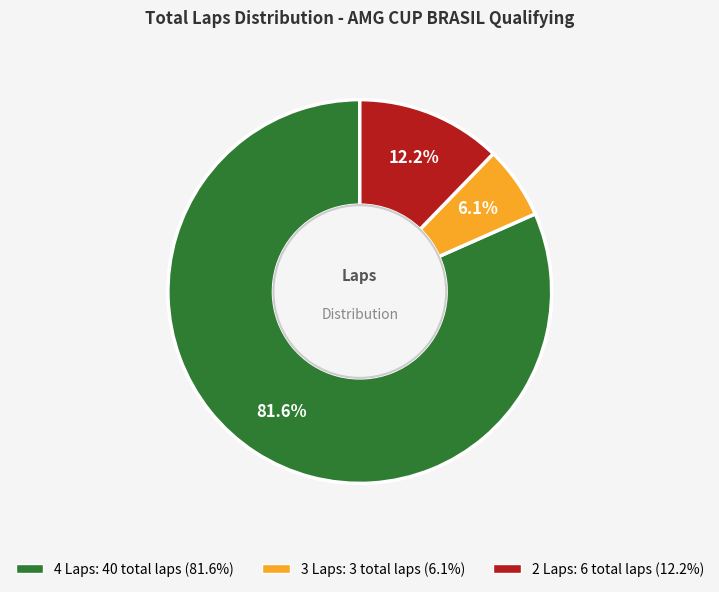

Is there any slice that represents more than half of the pie?

Yes